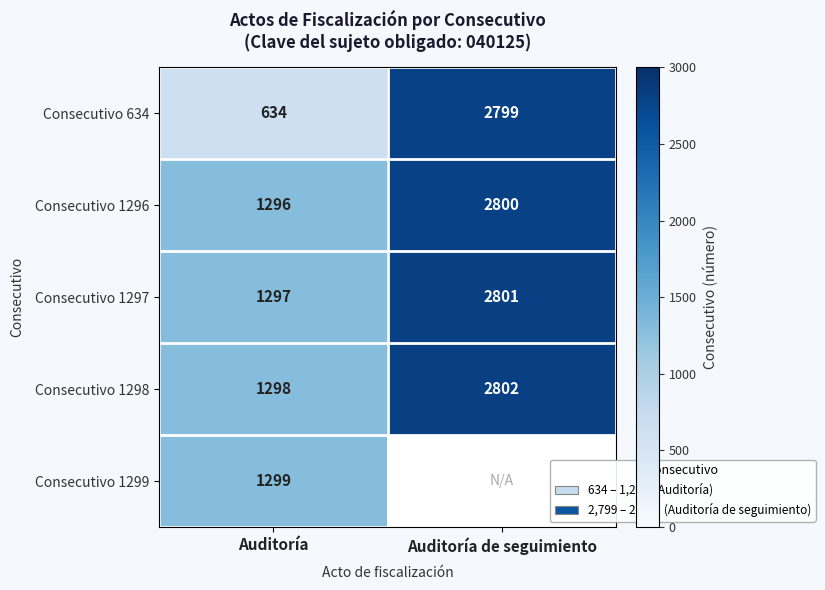

What is the greatest value displayed?

2802